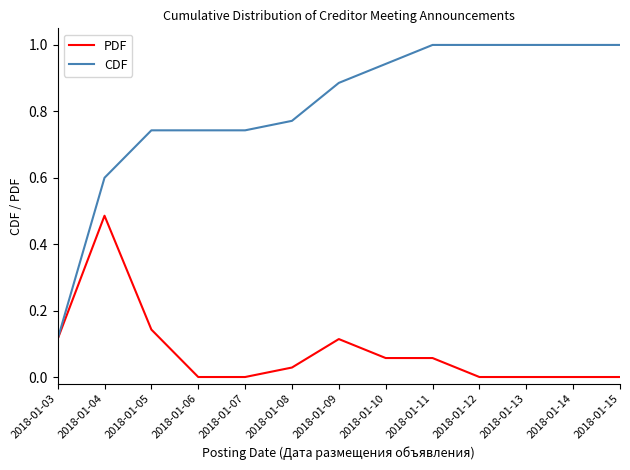

At 2018-01-10, list the series in order from smallest to largest.

PDF, CDF